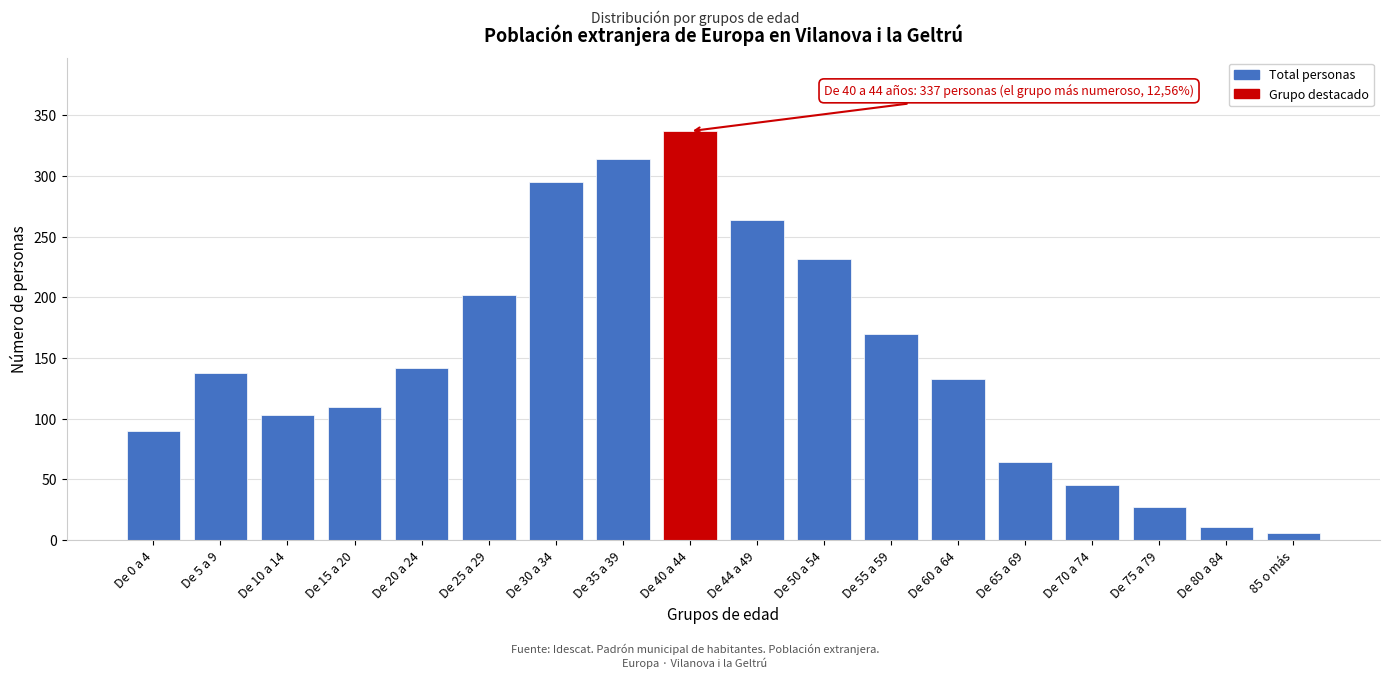

Reading right to left, extract all data points from this chart.

85 o más=6	De 80 a 84=11	De 75 a 79=27	De 70 a 74=45	De 65 a 69=64	De 60 a 64=133	De 55 a 59=170	De 50 a 54=232	De 44 a 49=264	De 40 a 44=337	De 35 a 39=314	De 30 a 34=295	De 25 a 29=202	De 20 a 24=142	De 15 a 20=110	De 10 a 14=103	De 5 a 9=138	De 0 a 4=90